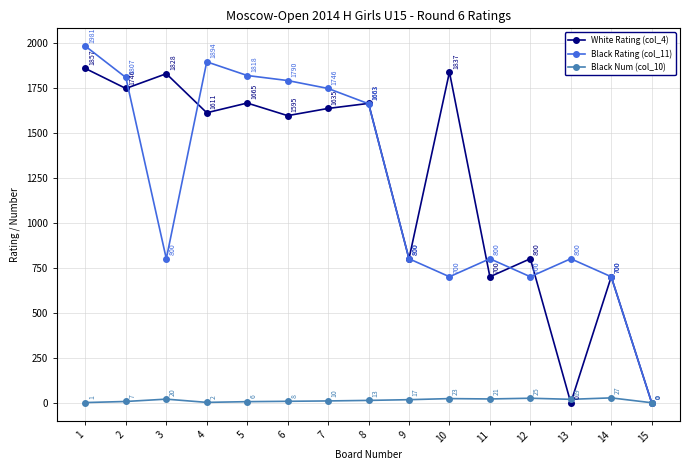

What is the average value of the Black Num (col_10) series?

13